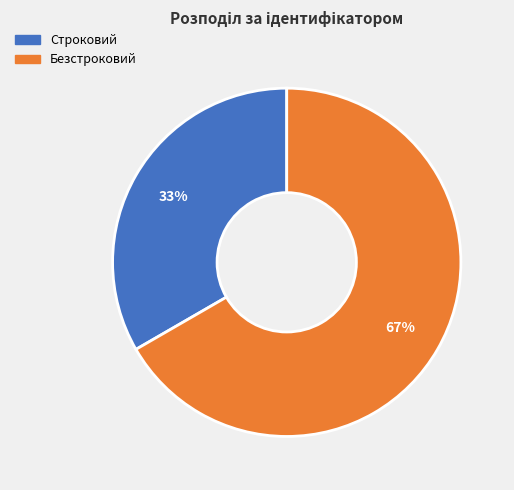

How many slices are in this pie chart?

2